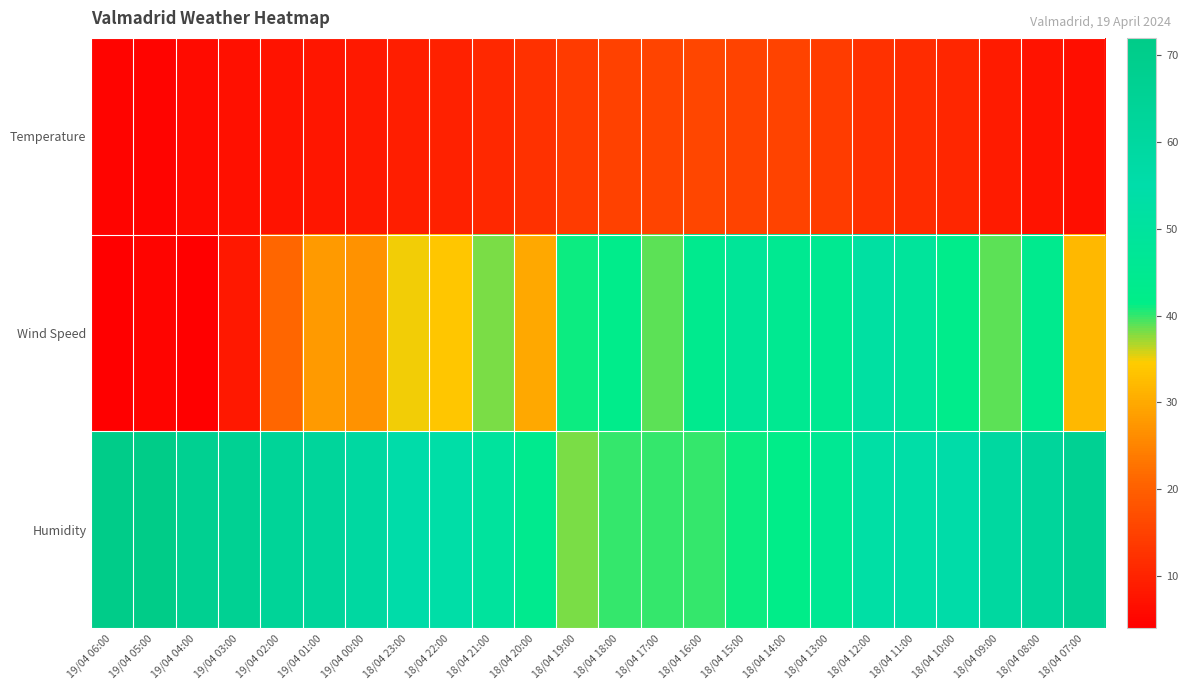

Which label corresponds to the largest value in the chart?

19/04 05:00